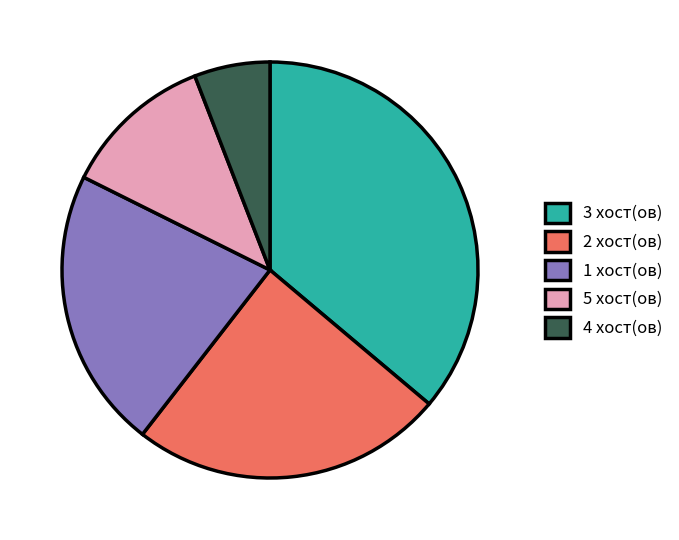

How many segments does this pie chart have?

5